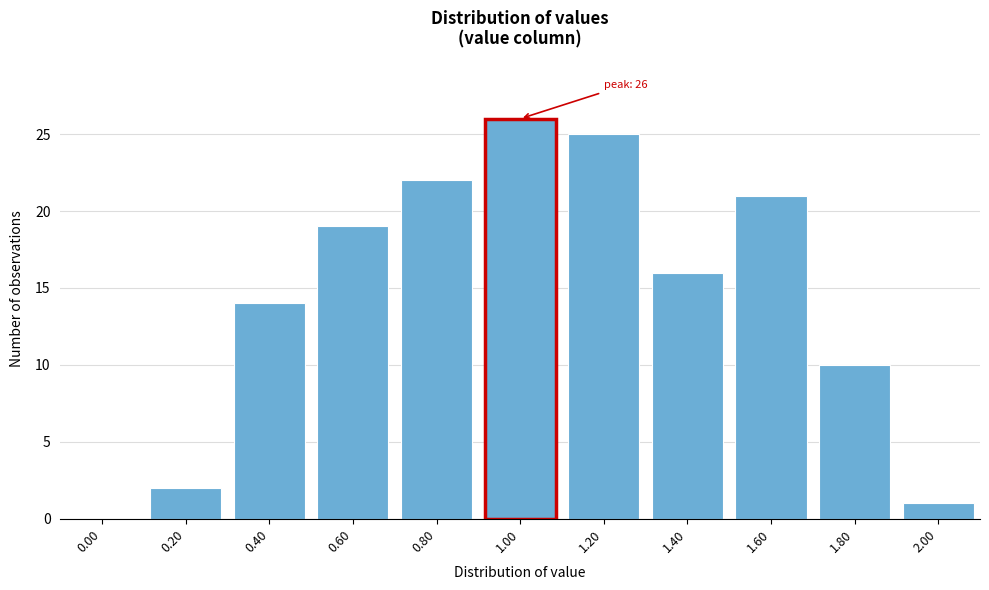

Reading left to right, extract all data points from this chart.

0.00=0	0.20=2	0.40=14	0.60=19	0.80=22	1.00=26	1.20=25	1.40=16	1.60=21	1.80=10	2.00=1